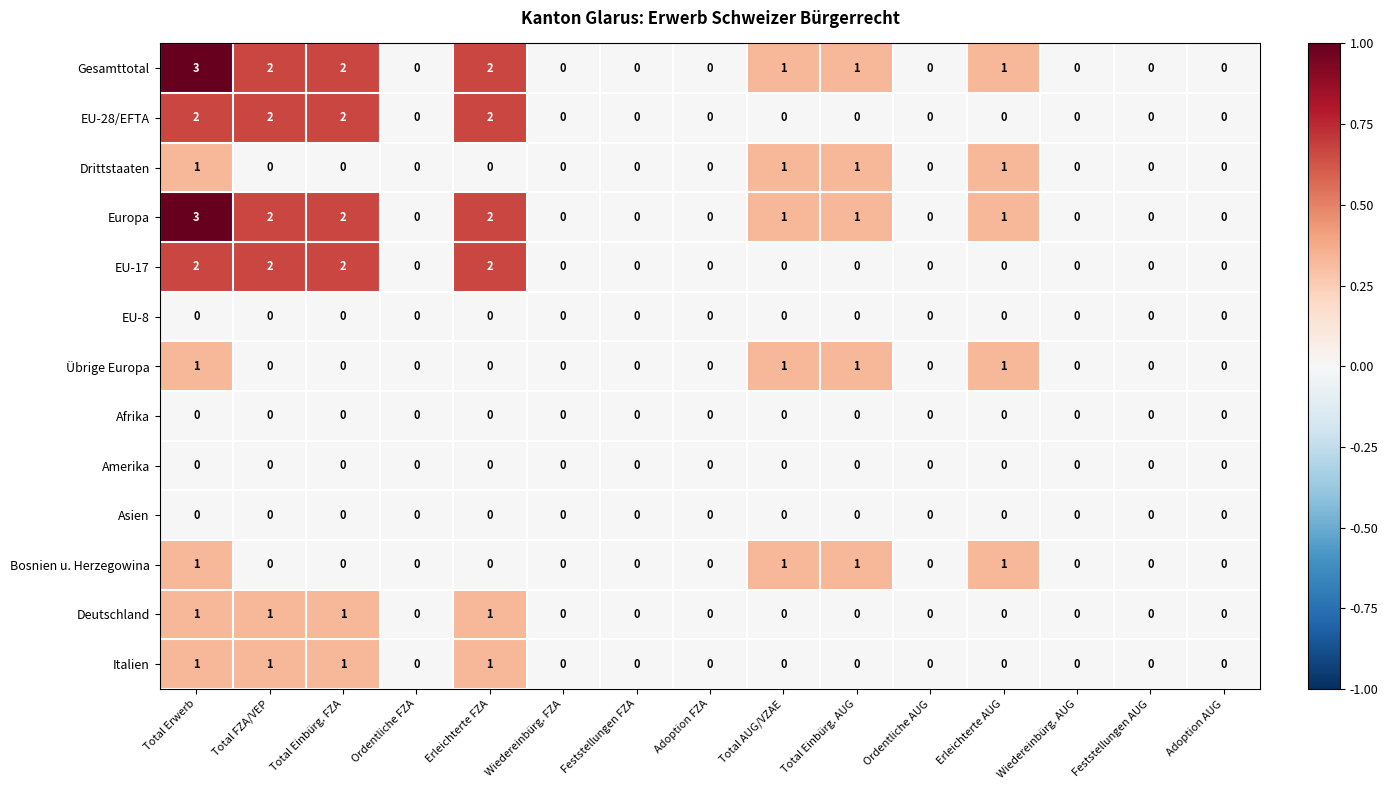

How many Gesamttotal values are between 0 and 2?

14